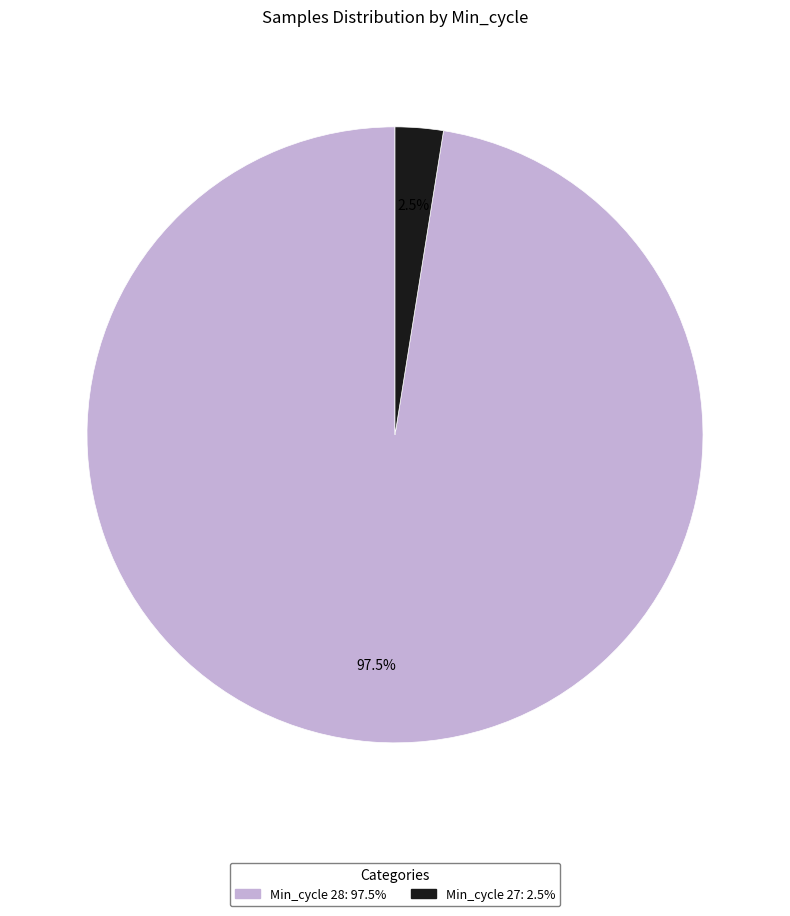

Is there any slice that represents more than half of the pie?

Yes